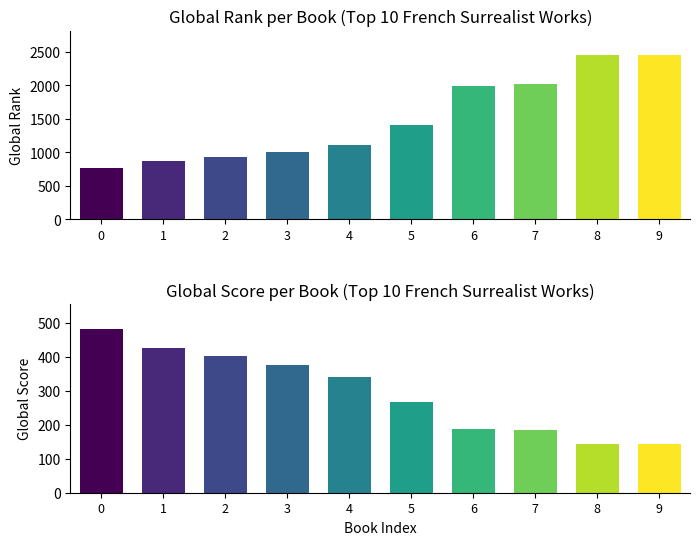

What is the total value across all series at 2?

1337